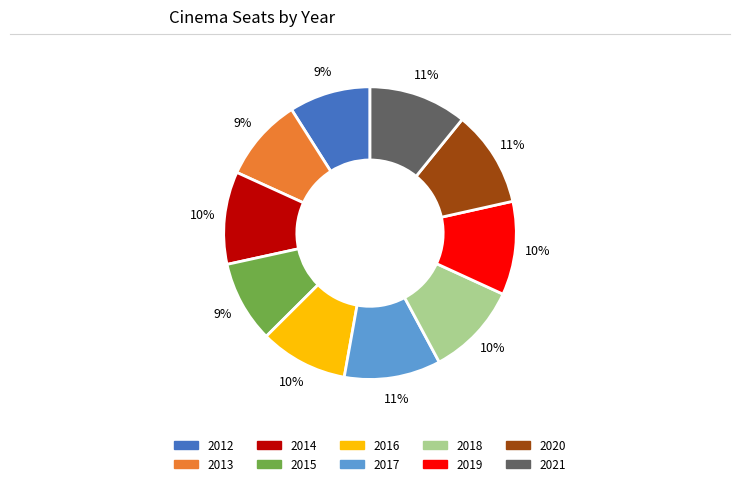

Which has a higher value, 2018 or 2013?

2018